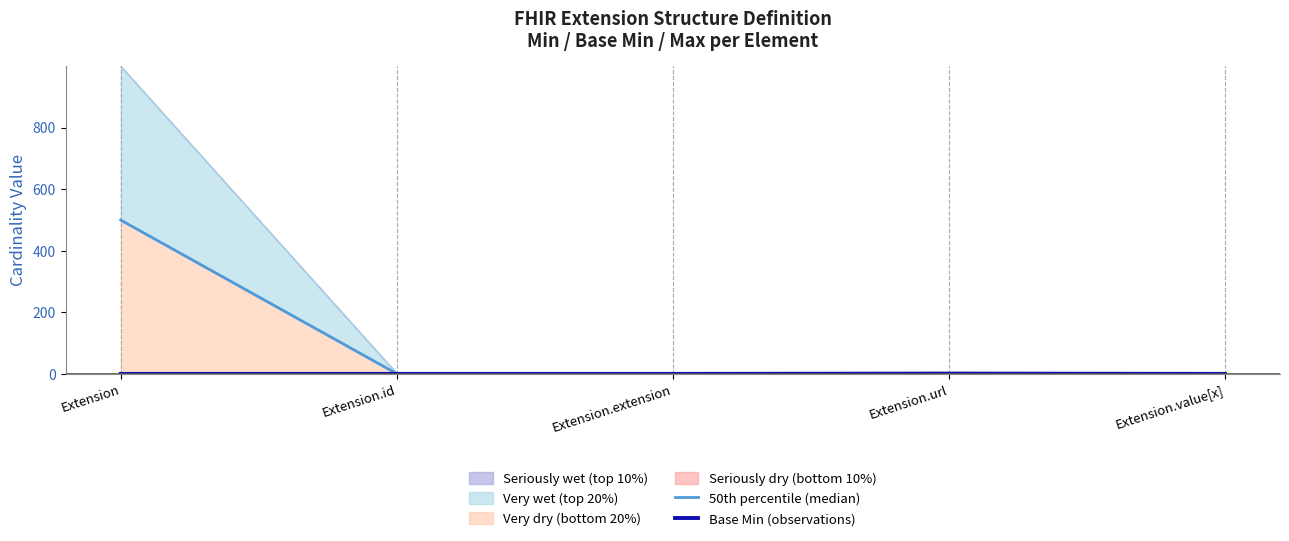

What is the average value of the 50th percentile (median) series?

100.4